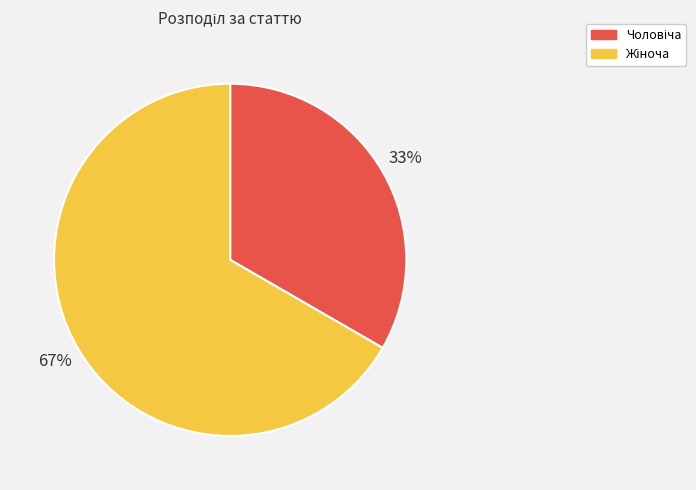

To the nearest percent, what is the average slice percentage?

50%